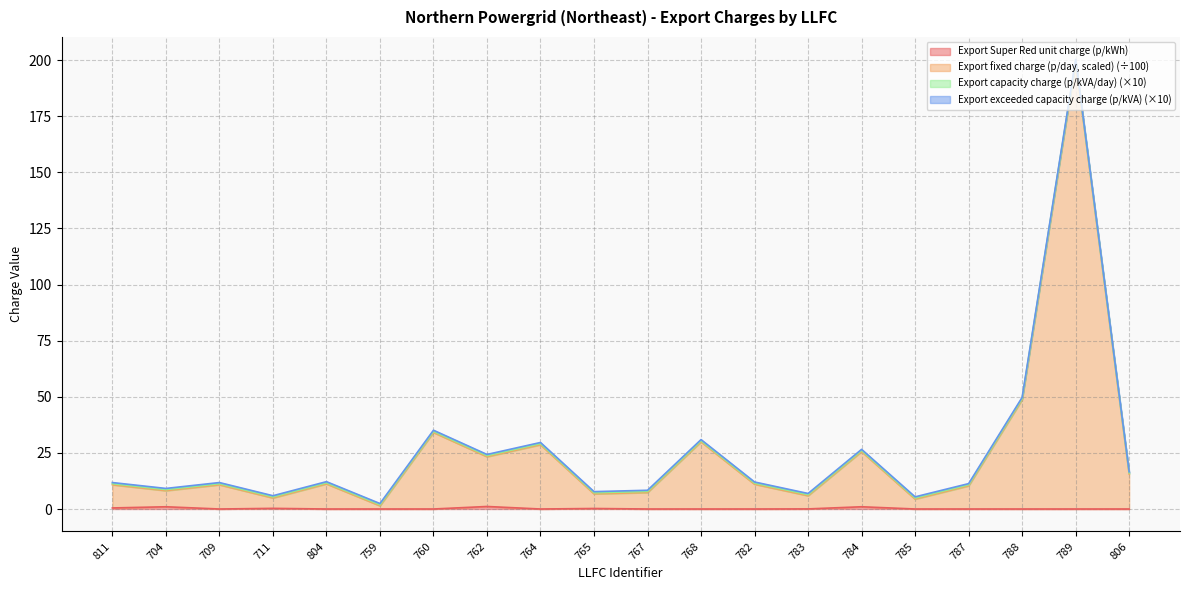

True or false: Export fixed charge (p/day, scaled) and Export Super Red unit charge (p/kWh) intersect in this chart.

False